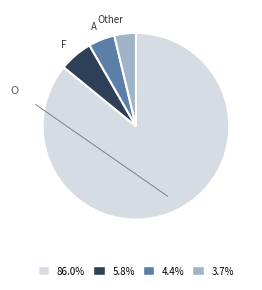

What is the majority slice?

O